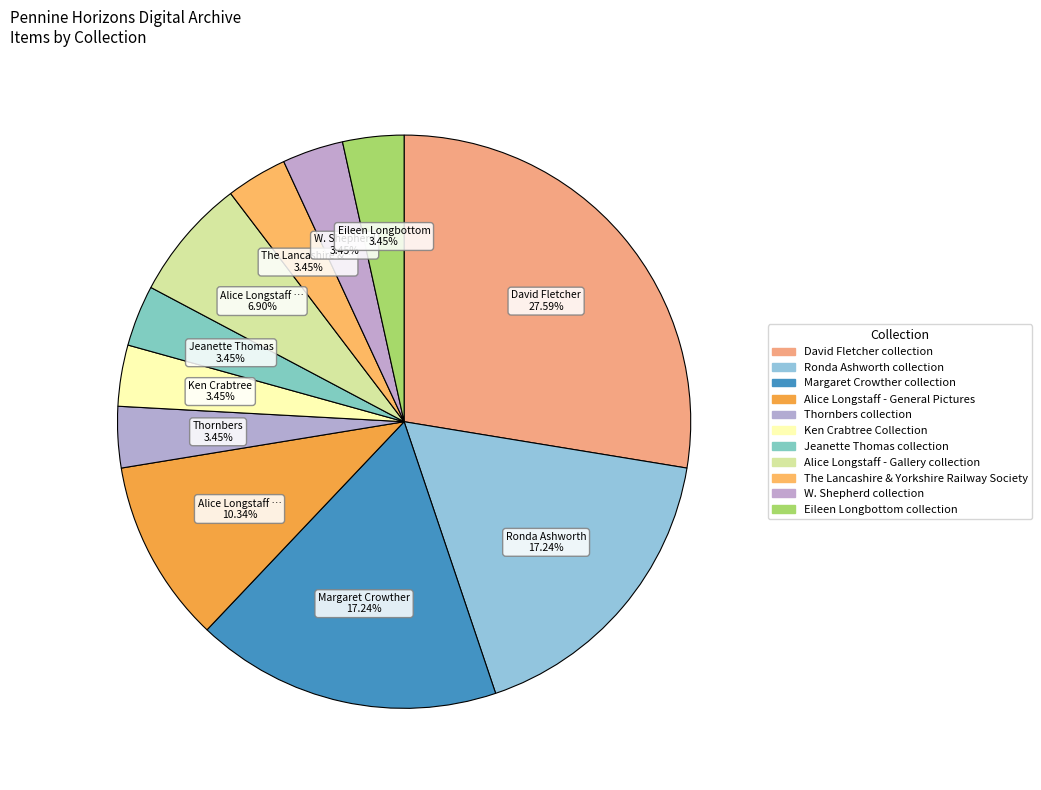

Which slice is the largest?

David Fletcher collection